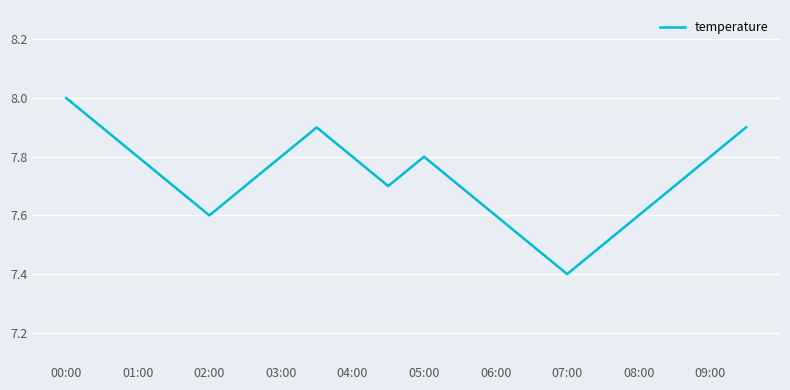

What is the smallest value displayed?

7.4